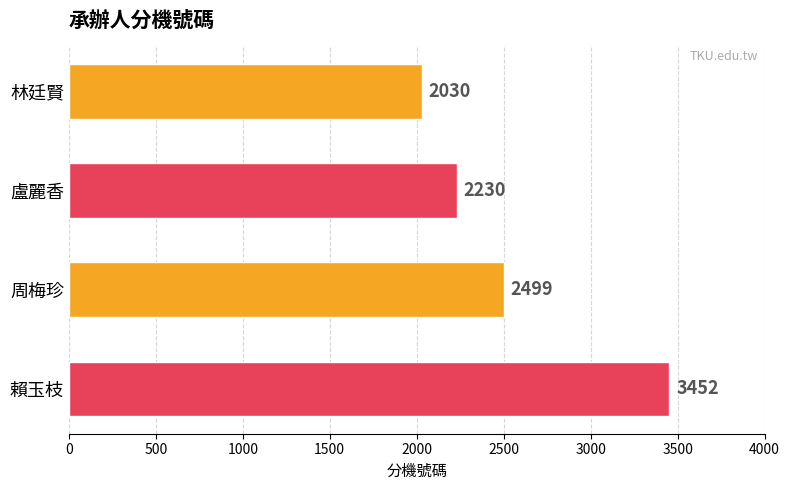

The chart shows a value of 2030 at 林廷賢. True or false?

True